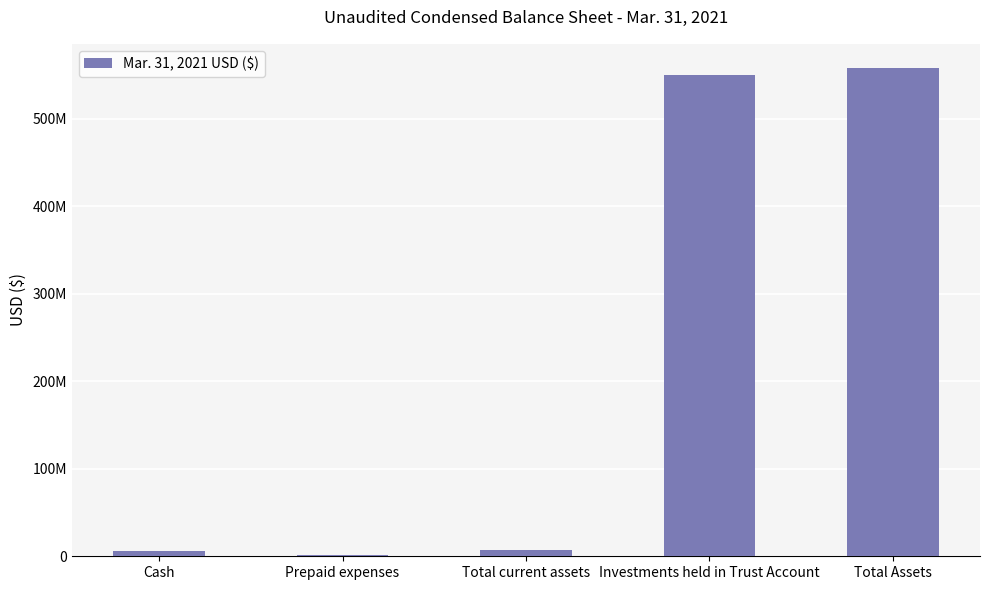

What is the average value?

224570825